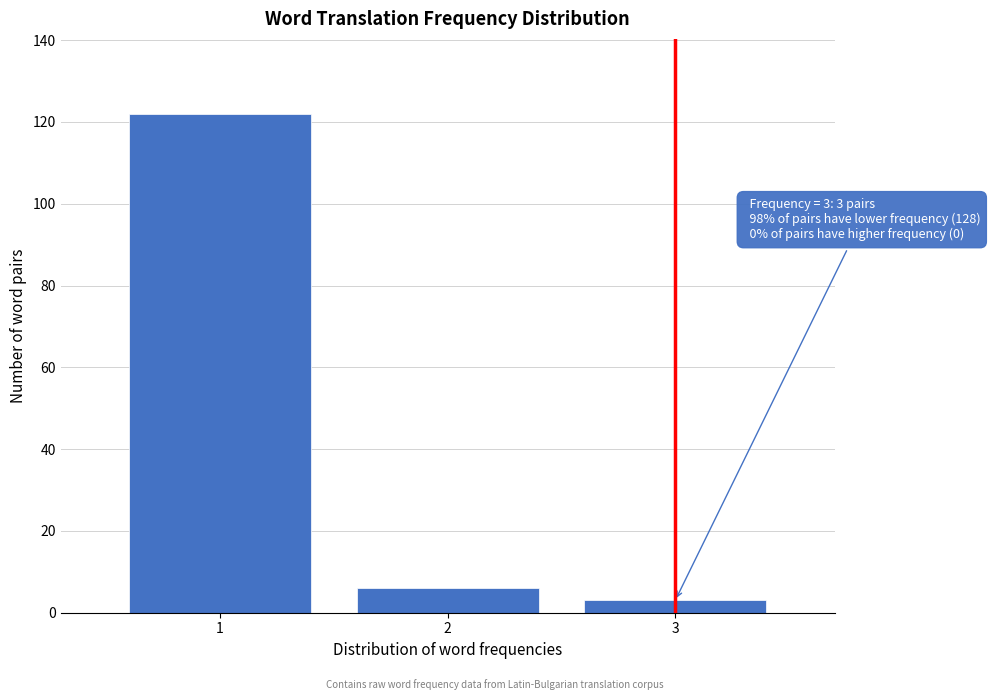

Reading left to right, transcribe all the data shown in this chart.

122	6	3